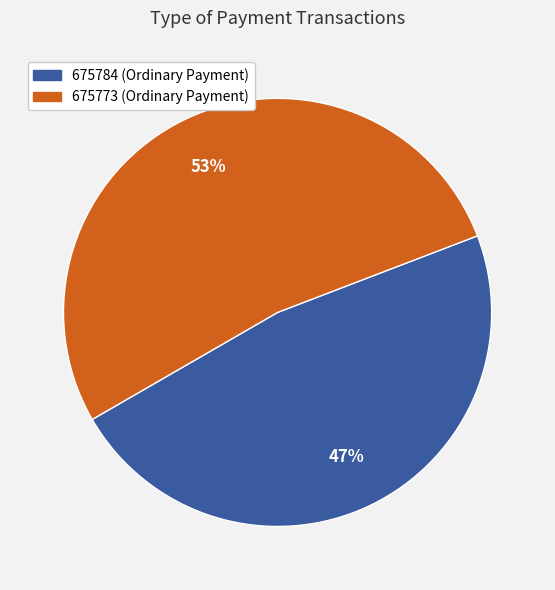

To the nearest percent, what percentage of the pie is 675773?

53%